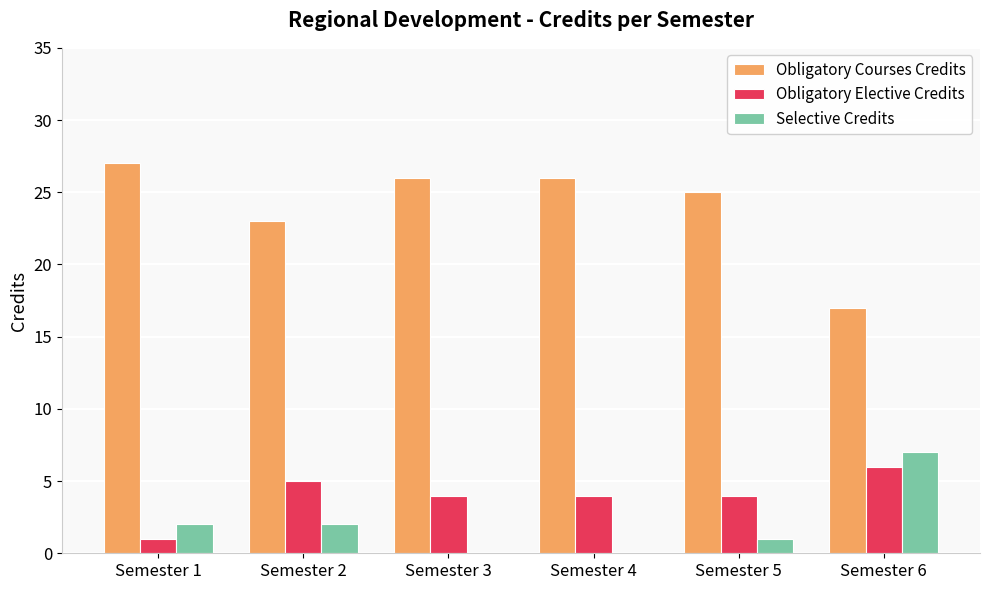

Is the value of Obligatory Courses Credits at Semester 6 greater than the value of Obligatory Elective Credits at Semester 5?

Yes